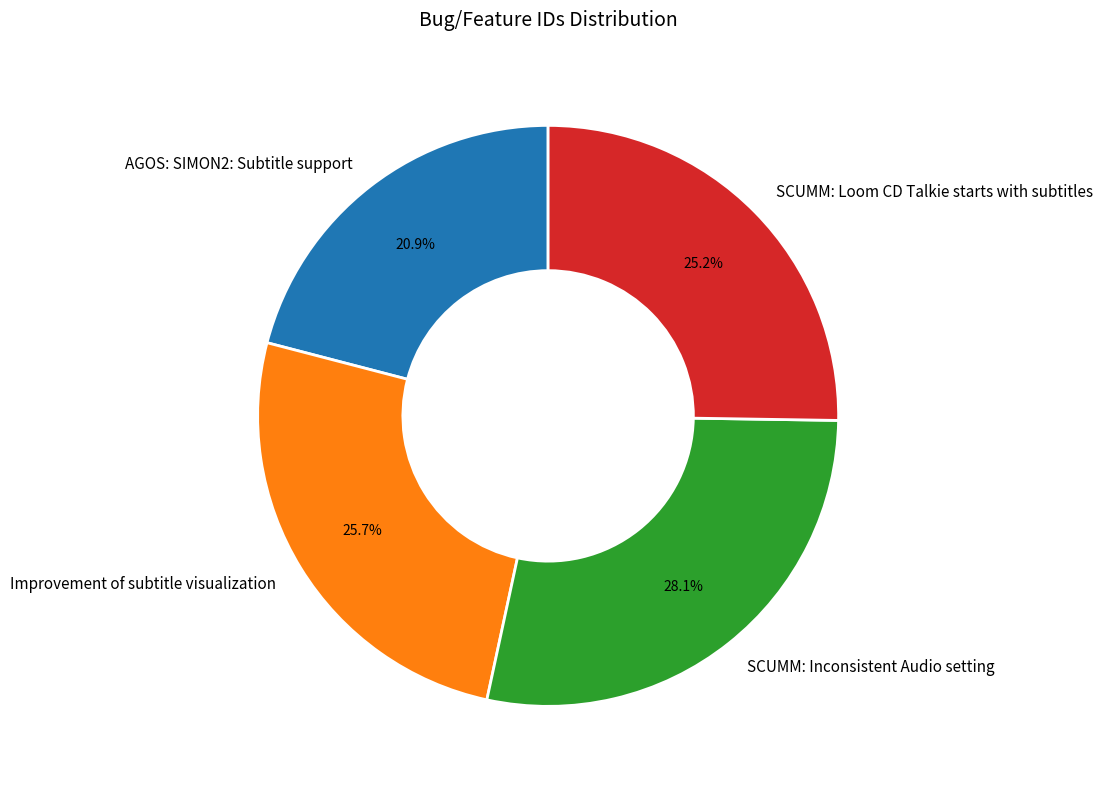

The Improvement of subtitle visualization slice represents 26% of the pie. True or false?

True